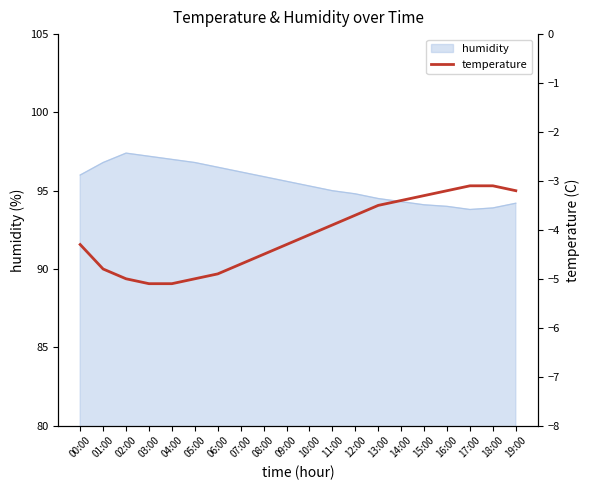

List the labels in order of value, smallest first.

03:00, 04:00, 02:00, 05:00, 06:00, 01:00, 07:00, 08:00, 00:00, 09:00, 10:00, 11:00, 12:00, 13:00, 14:00, 15:00, 16:00, 19:00, 17:00, 18:00